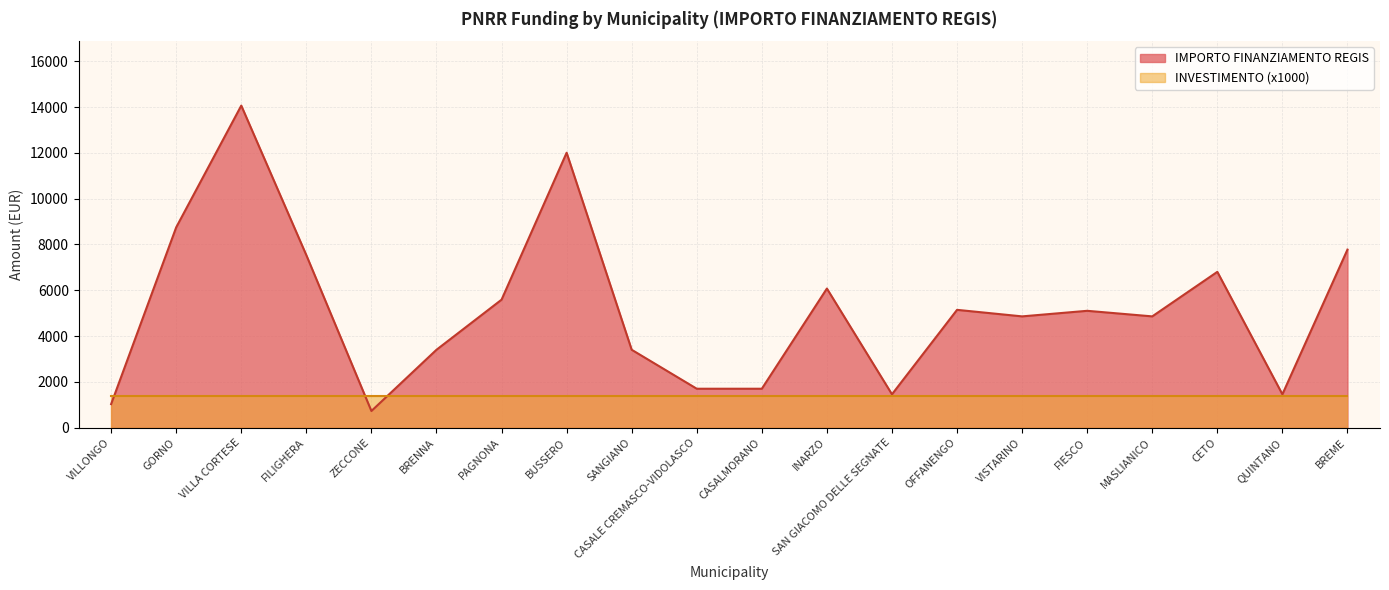

How many series are shown in this chart?

2